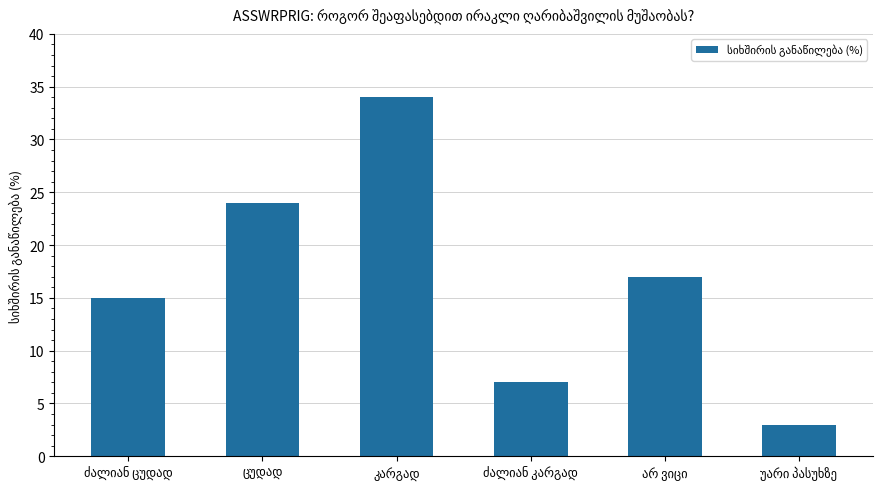

What is the smallest value displayed?

3